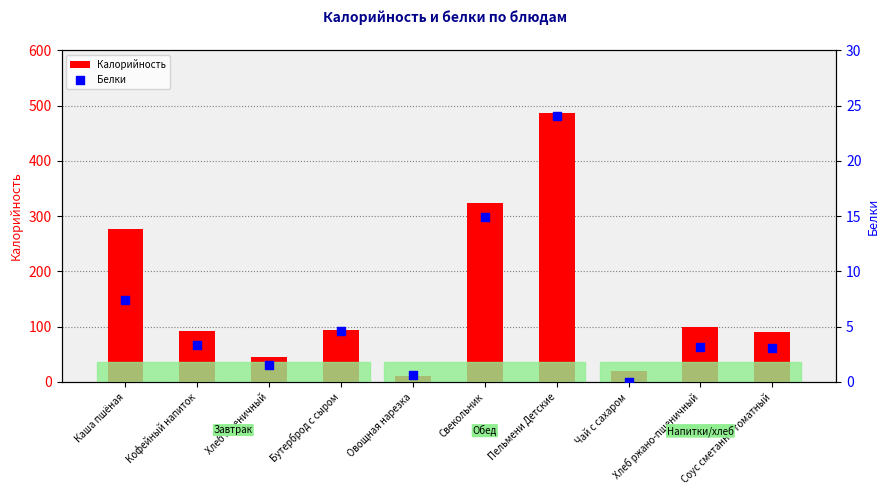

At how many categories does at least one series exceed 288?

2